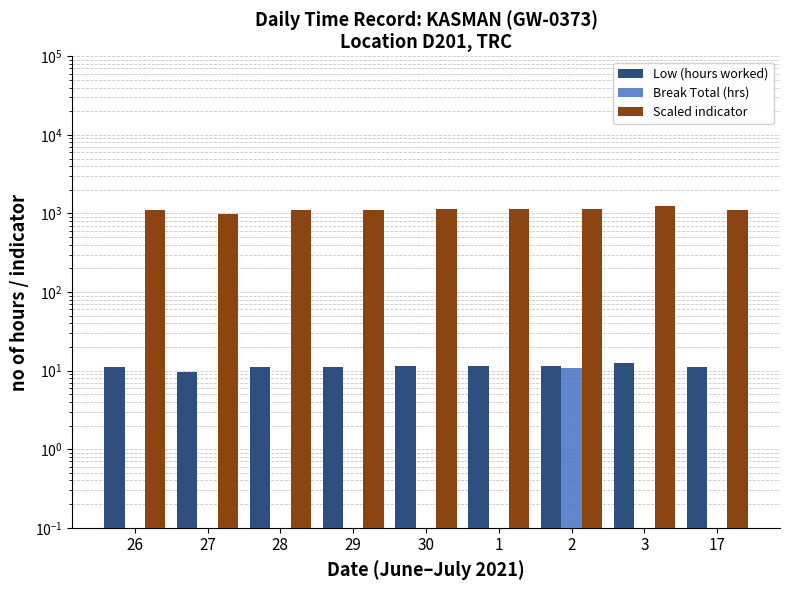

The value of Low (hours worked) at 30 is 11.3. True or false?

True